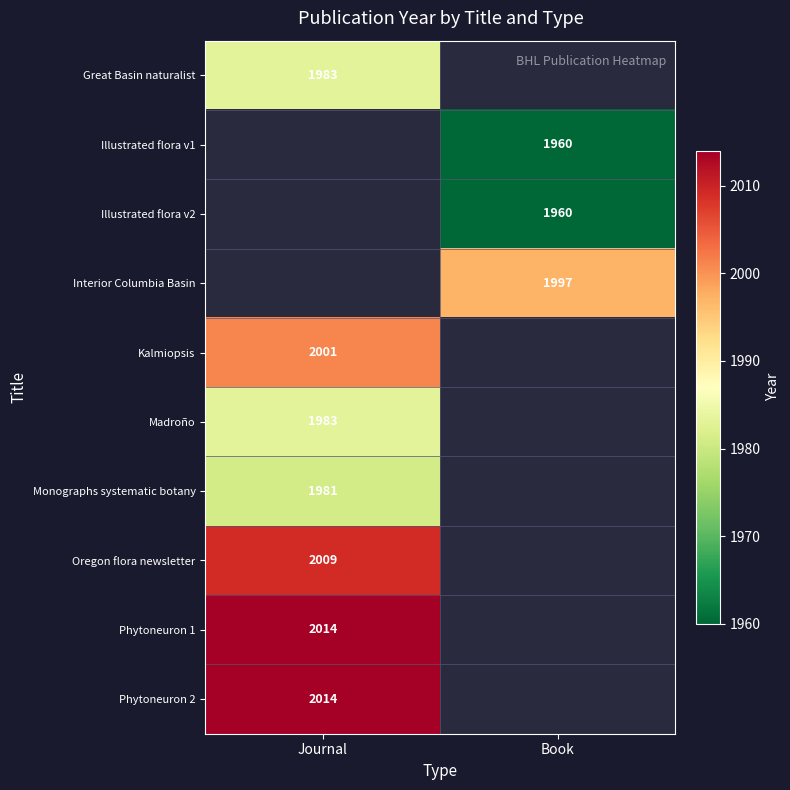

The Kalmiopsis series shows 2001 at Journal. True or false?

True